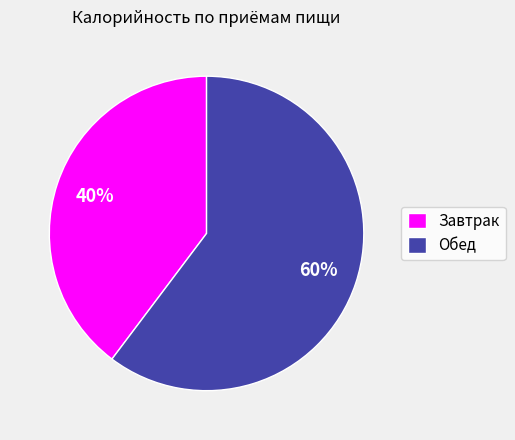

Which slice is the largest?

Обед